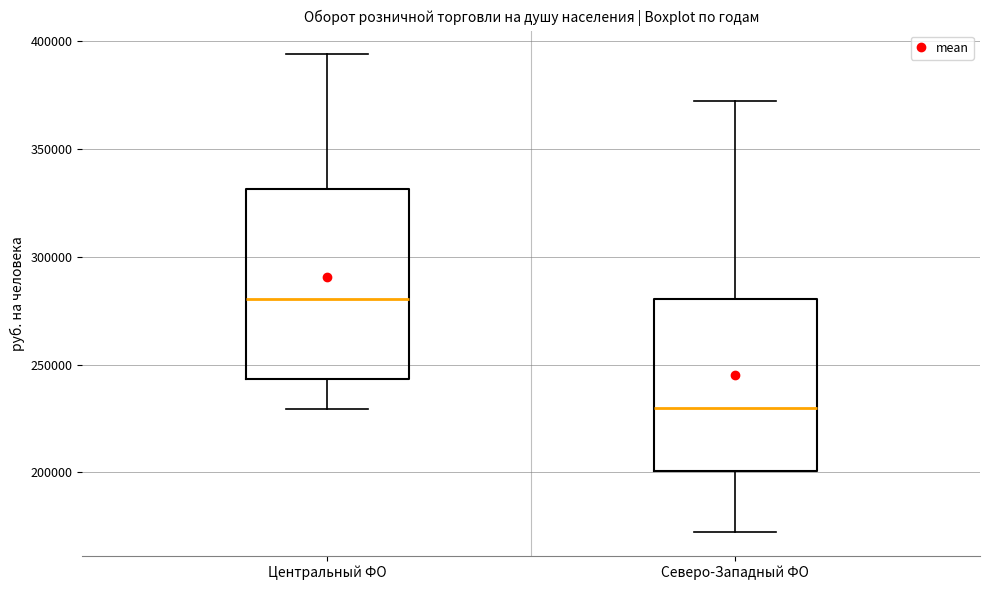

Which box has the highest median line?

Центральный ФО